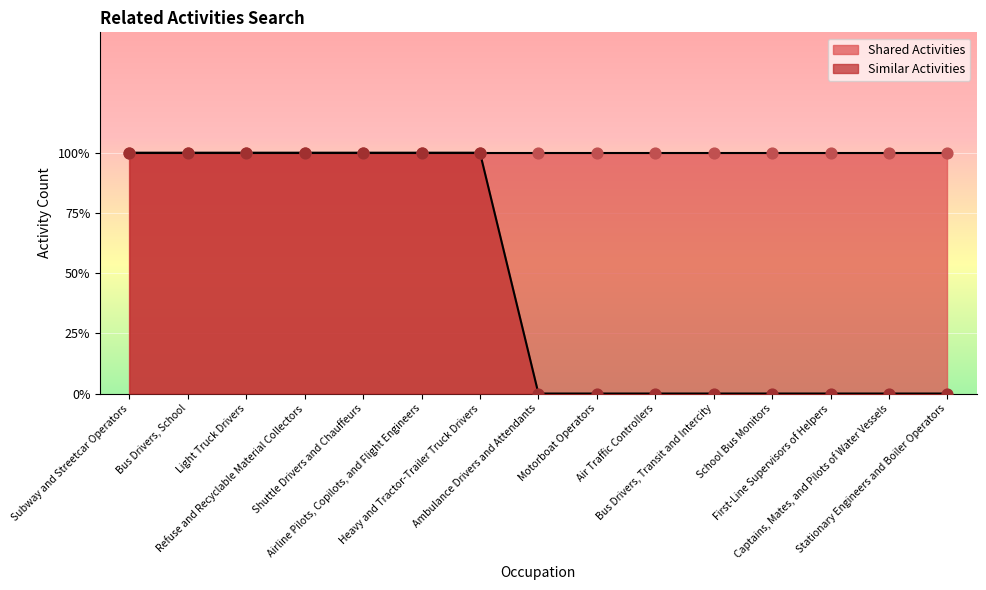

Which has a higher value, Ambulance Drivers and Attendants or First-Line Supervisors of Helpers?

Ambulance Drivers and Attendants